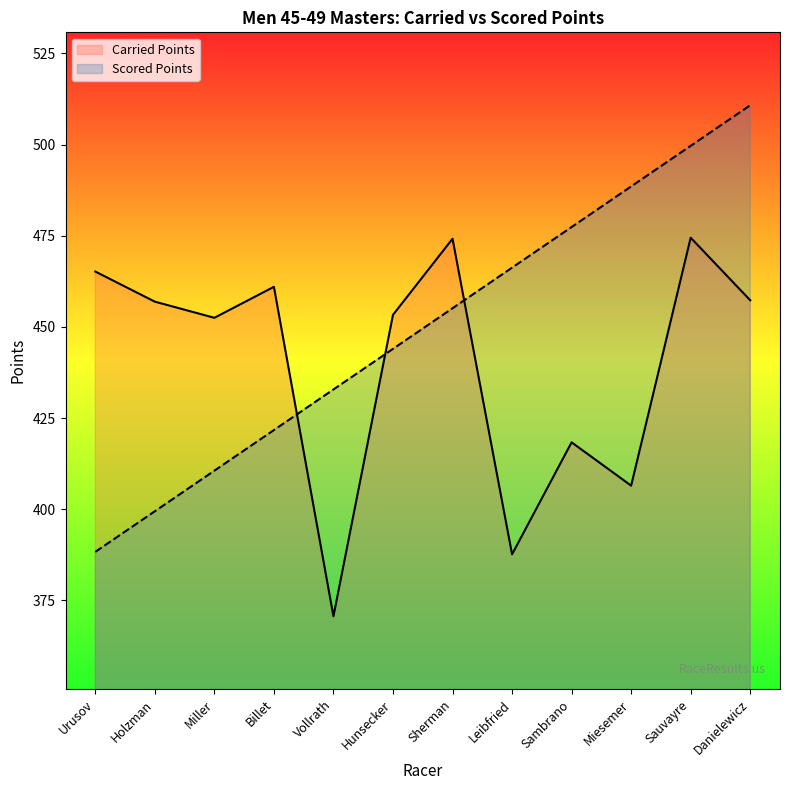

At how many categories does at least one series exceed 491?

2